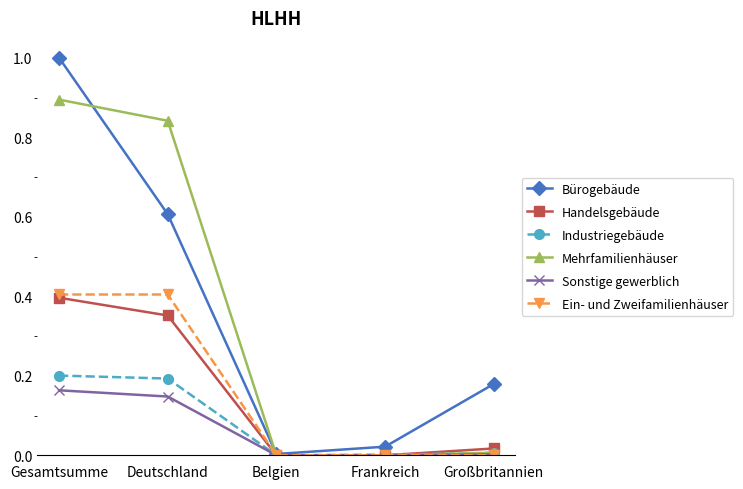

Does the chart display data point markers on the line(s)?

Yes